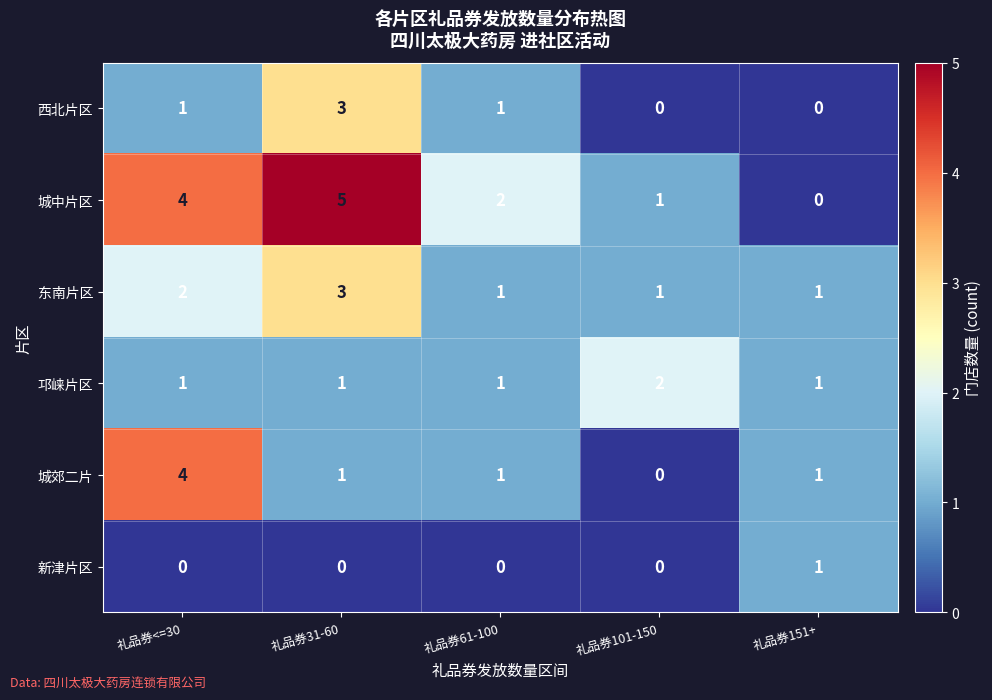

What is the greatest value displayed?

5